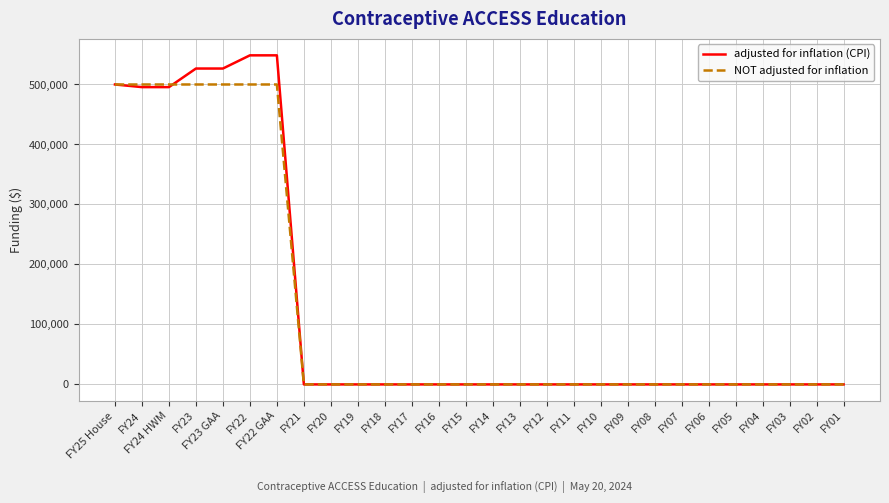

What is the total value across all series at FY22?

1048580